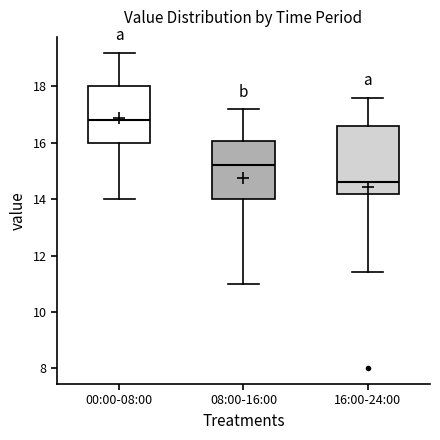

Reading left to right, transcribe this box plot: for each box, give where its median line is, the range the box spans, and where its two whiskers end, as read against the y-axis. The values are not printed on the chart, so give them approximately, as read against the axis.

00:00-08:00: median 16.8, box 16.0 to 18.0, whiskers 14.0 to 19.2
08:00-16:00: median 15.2, box 14.0 to 16.0, whiskers 11.0 to 17.2
16:00-24:00: median 14.6, box 14.2 to 16.6, whiskers 11.4 to 17.6